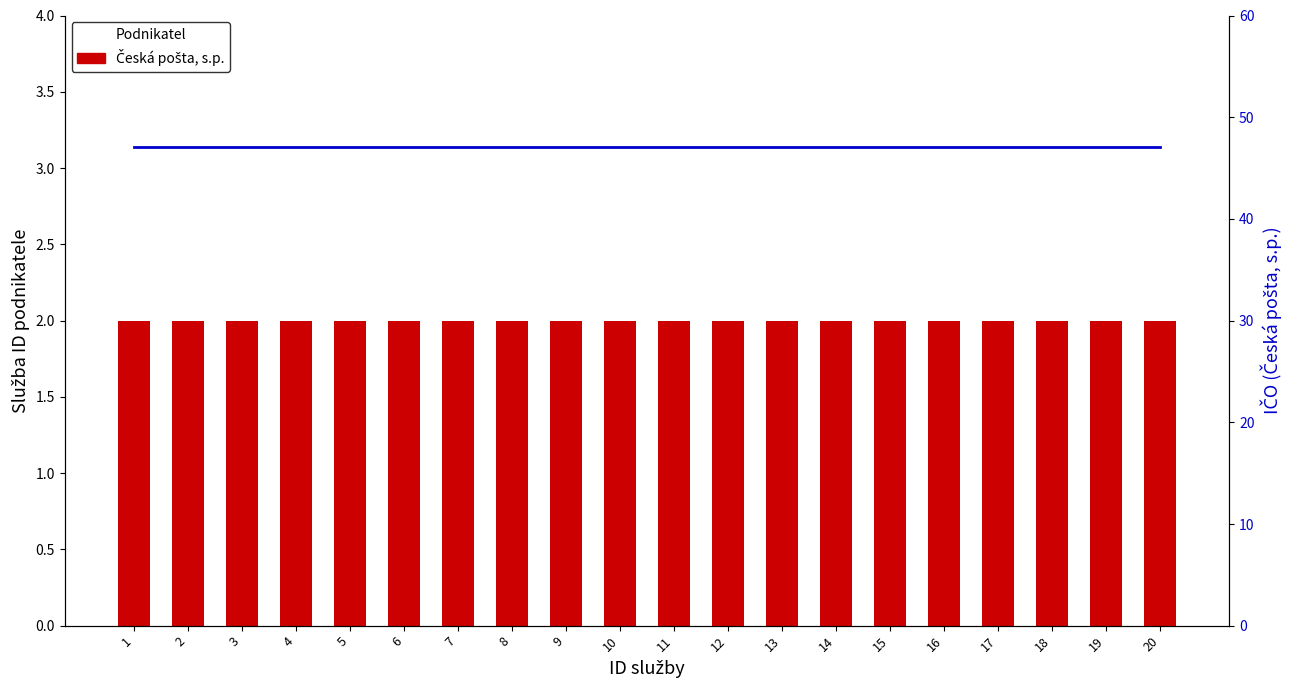

What is the spread (max minus min) of values at 15?

45.1